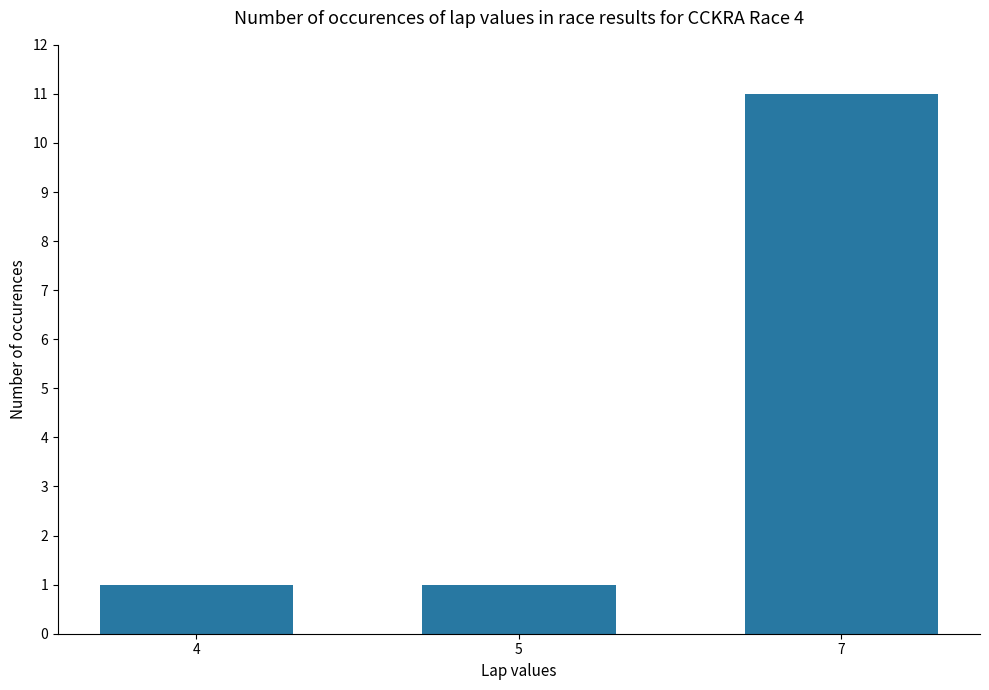

What is the smallest value displayed?

1